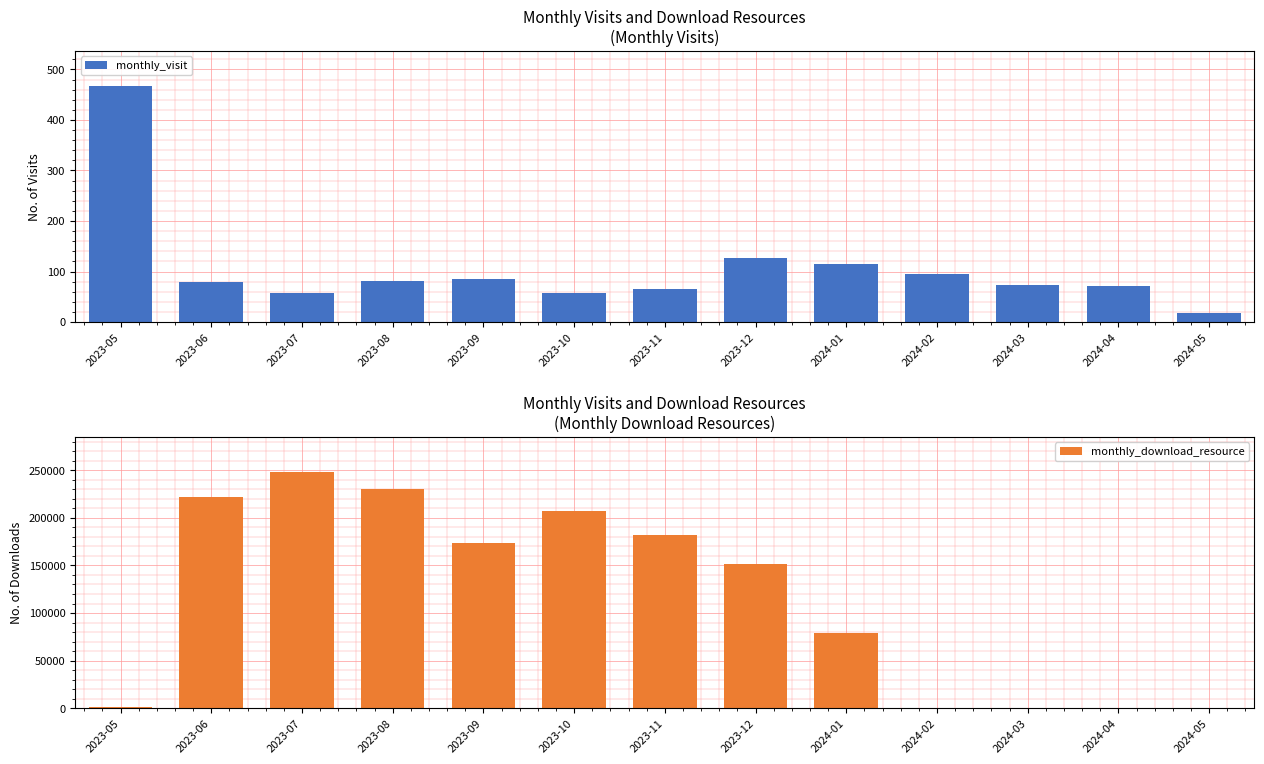

Rank the series by their average value, from highest to lowest.

monthly_download_resource, monthly_visit